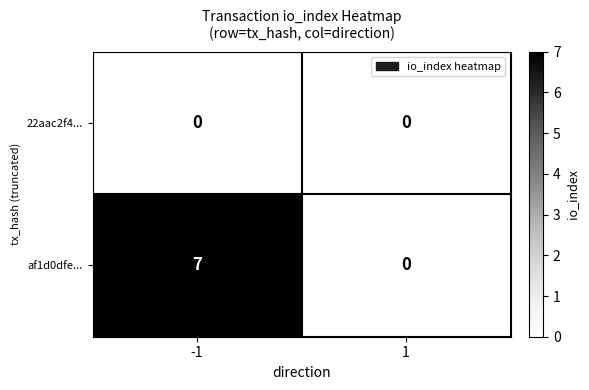

Which series has the largest total across all categories?

af1d0dfe...